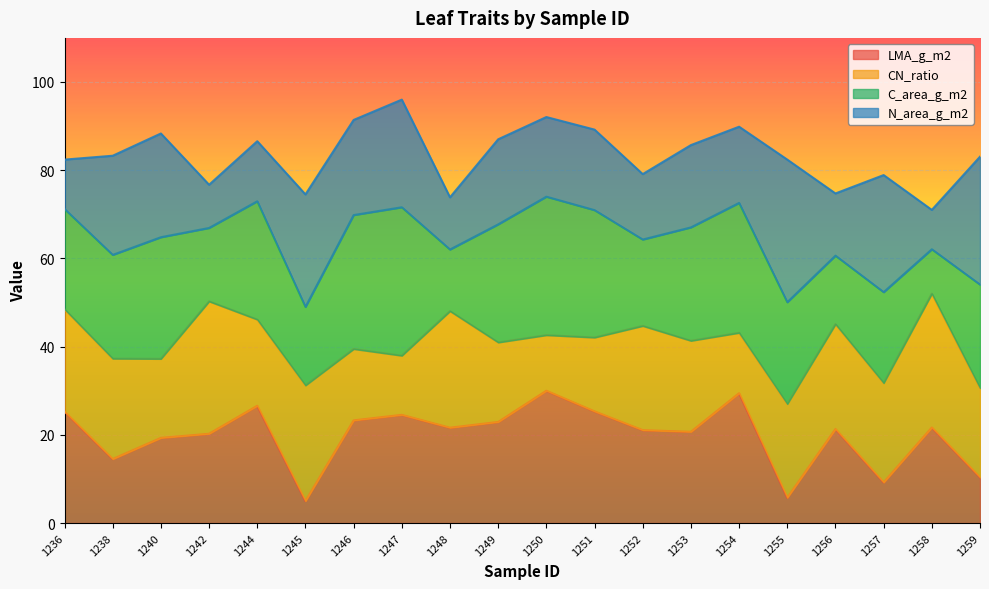

Reading left to right, what are all the values shown in this chart?

LMA_g_m2: 1236=25.3	1238=14.5	1240=19.3	1242=20.3	1244=26.6	1245=5.0	1246=23.3	1247=24.5	1248=21.6	1249=22.9	1250=30.0	1251=25.3	1252=21.1	1253=20.7	1254=29.4	1255=5.8	1256=21.3	1257=9.2	1258=21.7	1259=10.4
CN_ratio: 1236=48.5	1238=37.3	1240=37.2	1242=50.3	1244=46.1	1245=31.2	1246=39.5	1247=38.0	1248=48.0	1249=41.0	1250=42.6	1251=42.1	1252=44.7	1253=41.3	1254=43.1	1255=27.0	1256=45.1	1257=31.7	1258=52.0	1259=30.6
C_area_g_m2: 1236=71.2	1238=60.8	1240=64.8	1242=66.9	1244=73.0	1245=49.0	1246=69.8	1247=71.6	1248=62.0	1249=67.7	1250=74.0	1251=70.9	1252=64.3	1253=67.0	1254=72.6	1255=50.1	1256=60.6	1257=52.4	1258=62.1	1259=54.1
N_area_g_m2: 1236=82.4	1238=83.3	1240=88.3	1242=76.7	1244=86.6	1245=74.5	1246=91.4	1247=96.0	1248=73.9	1249=87.0	1250=92.1	1251=89.2	1252=79.1	1253=85.7	1254=89.9	1255=82.4	1256=74.7	1257=78.9	1258=71.0	1259=83.1